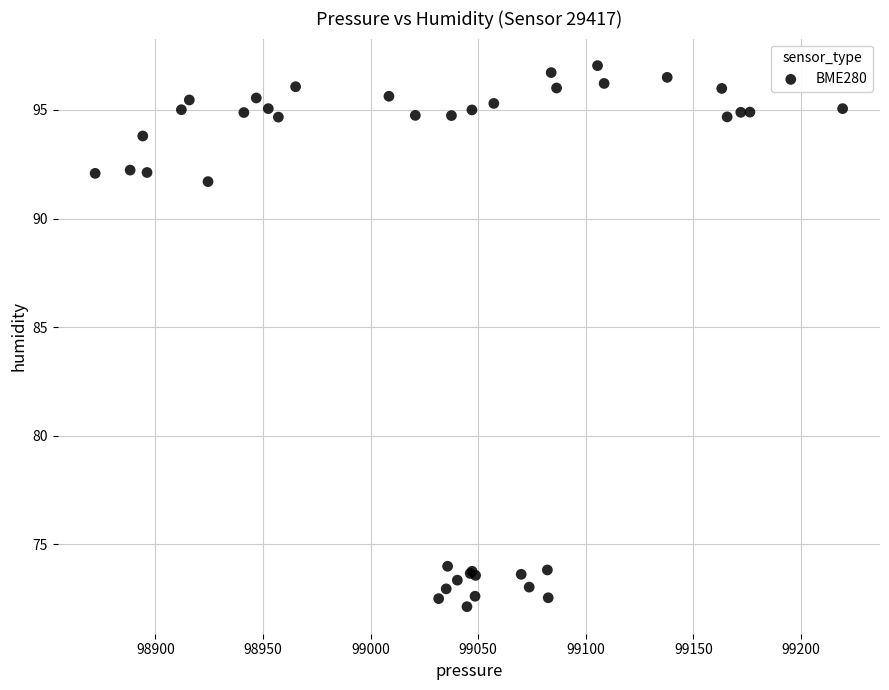

What Y value in the scatter plot is closest to 84?

91.7